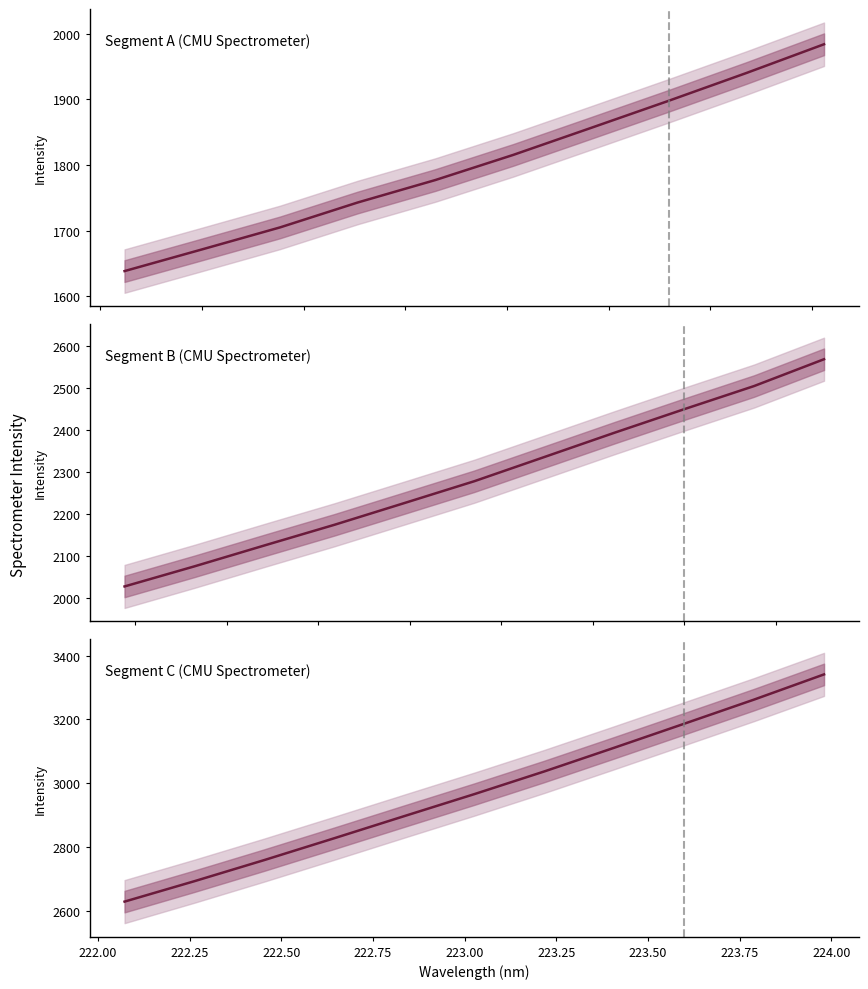

How many data points are less than 2966?

5